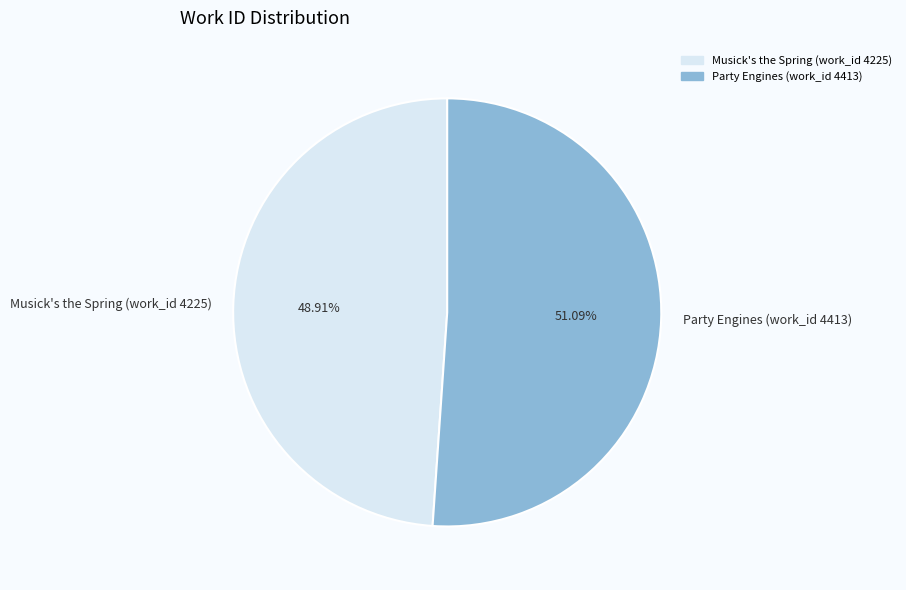

To the nearest percent, what percentage of the pie is Musick's the Spring (work_id 4225)?

49%